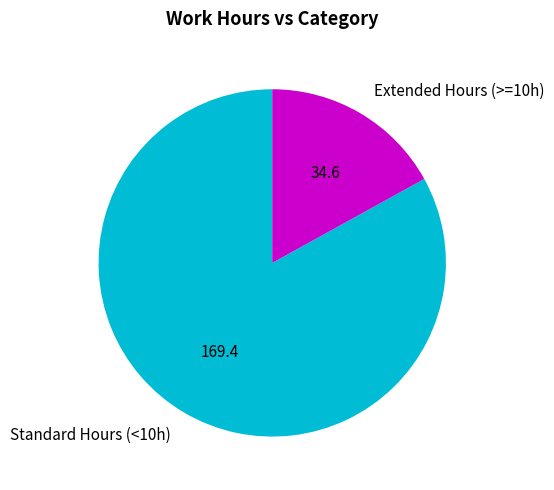

Rank the categories by value from highest to lowest.

Standard Hours (<10h), Extended Hours (>=10h)